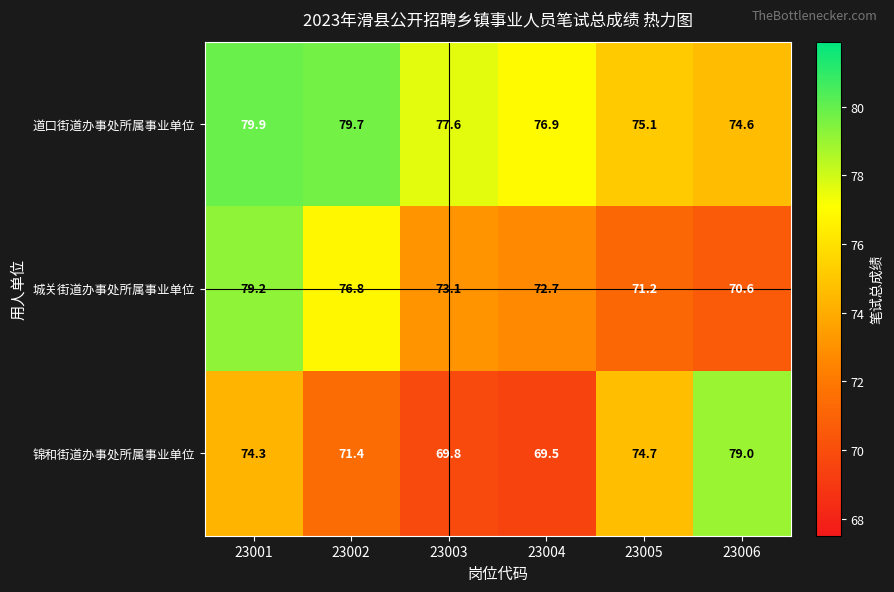

At which category is the sum across all series the highest?

23001